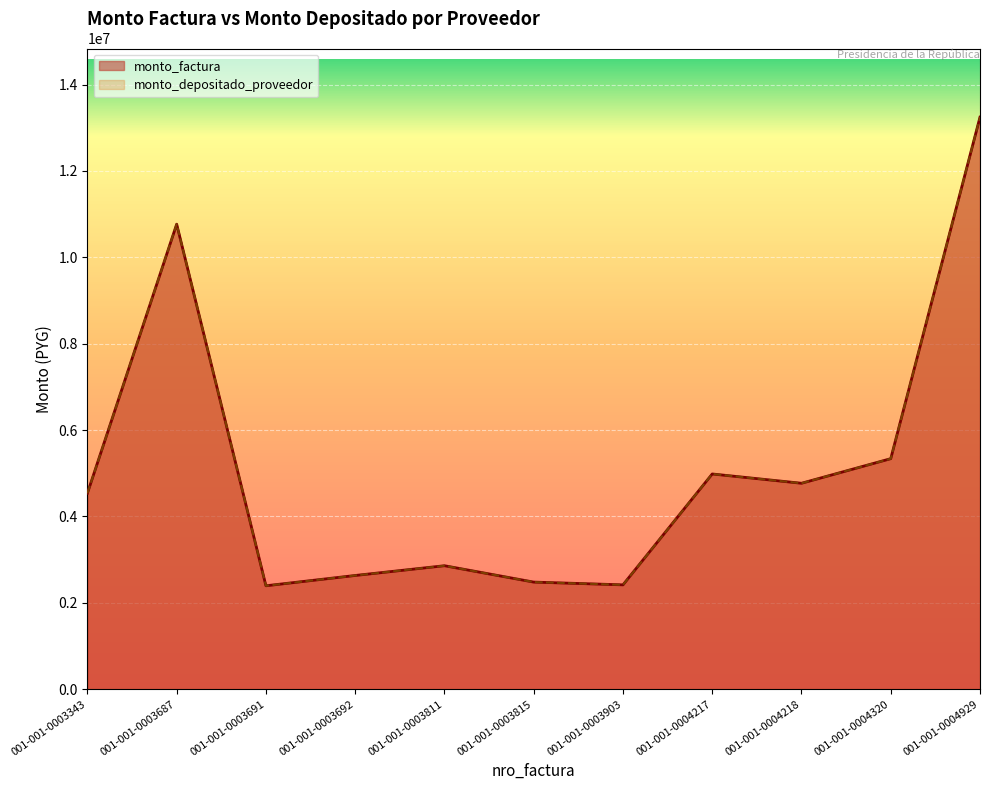

What is the value of the monto_factura point at the 11th from the left?

13245432